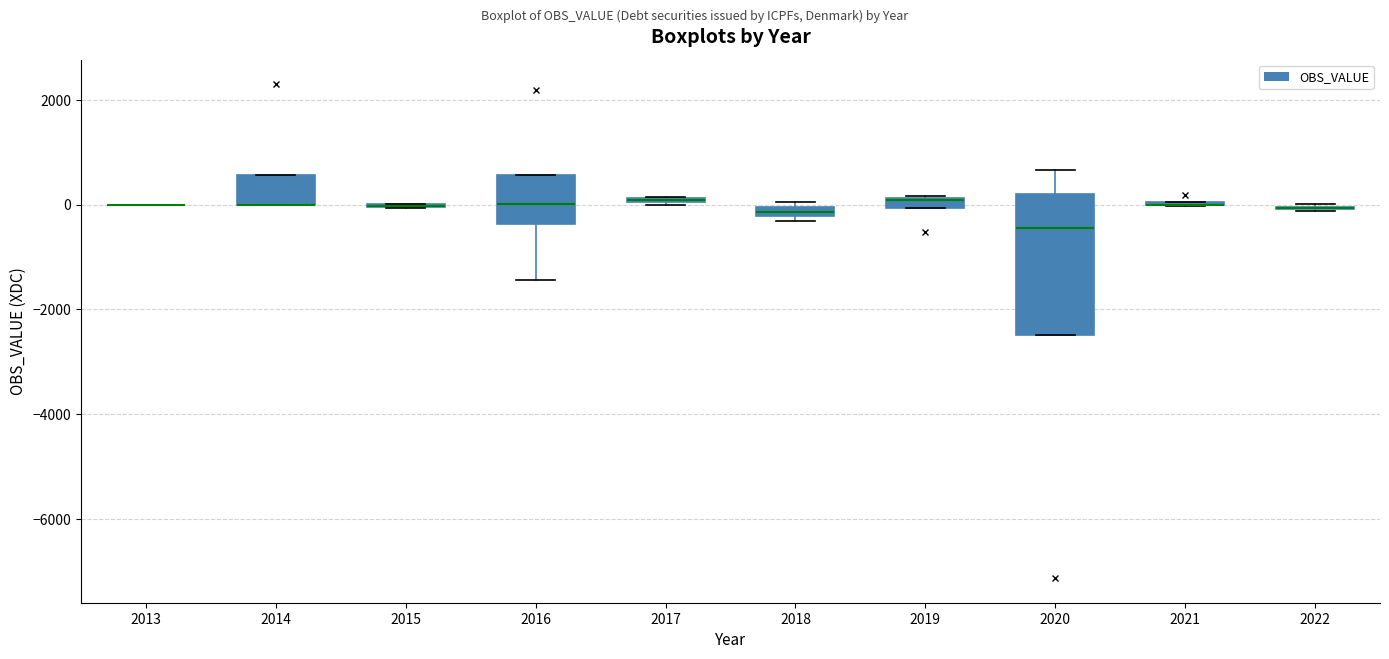

Where is the upper edge of the box at x = 2019 on the y-axis? The values are not printed on the chart, so give them approximately, as read against the axis.

200